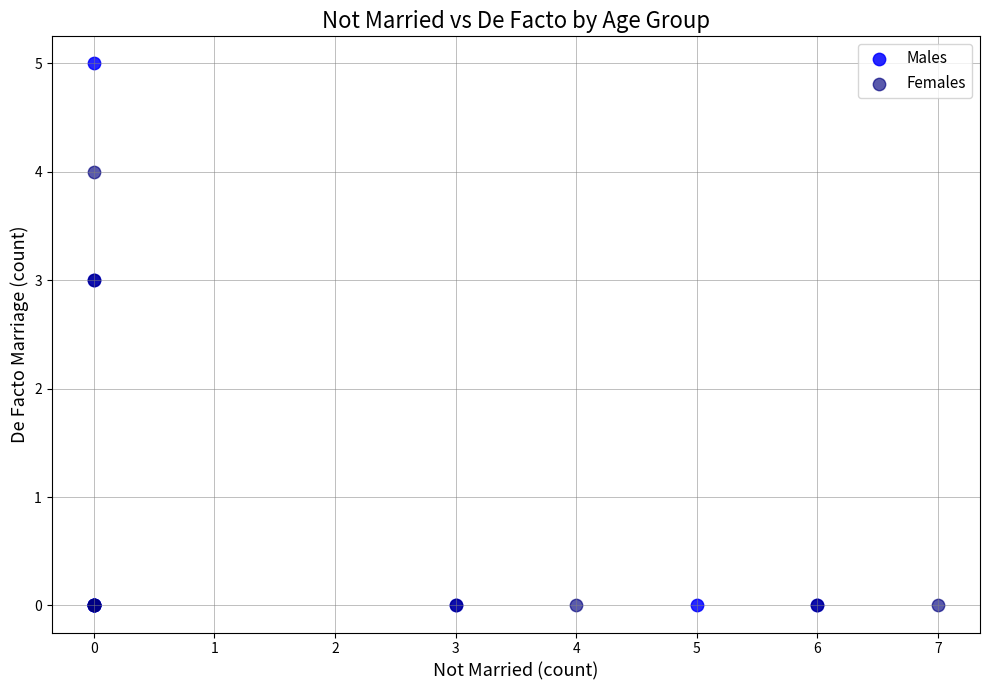

What are all the series names shown in the legend?

Males, Females